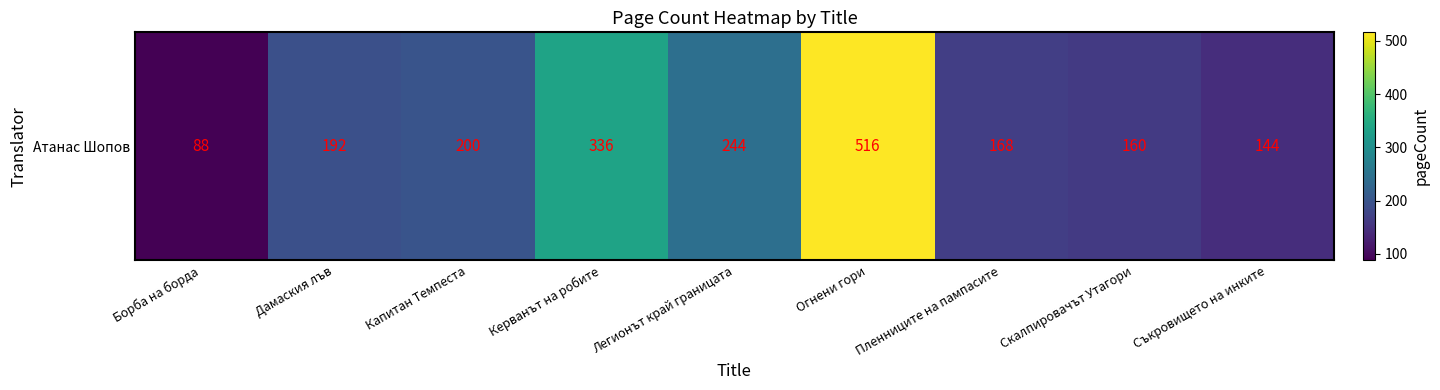

Between Керванът на робите and Скалпировачът Утагори, which is larger?

Керванът на робите